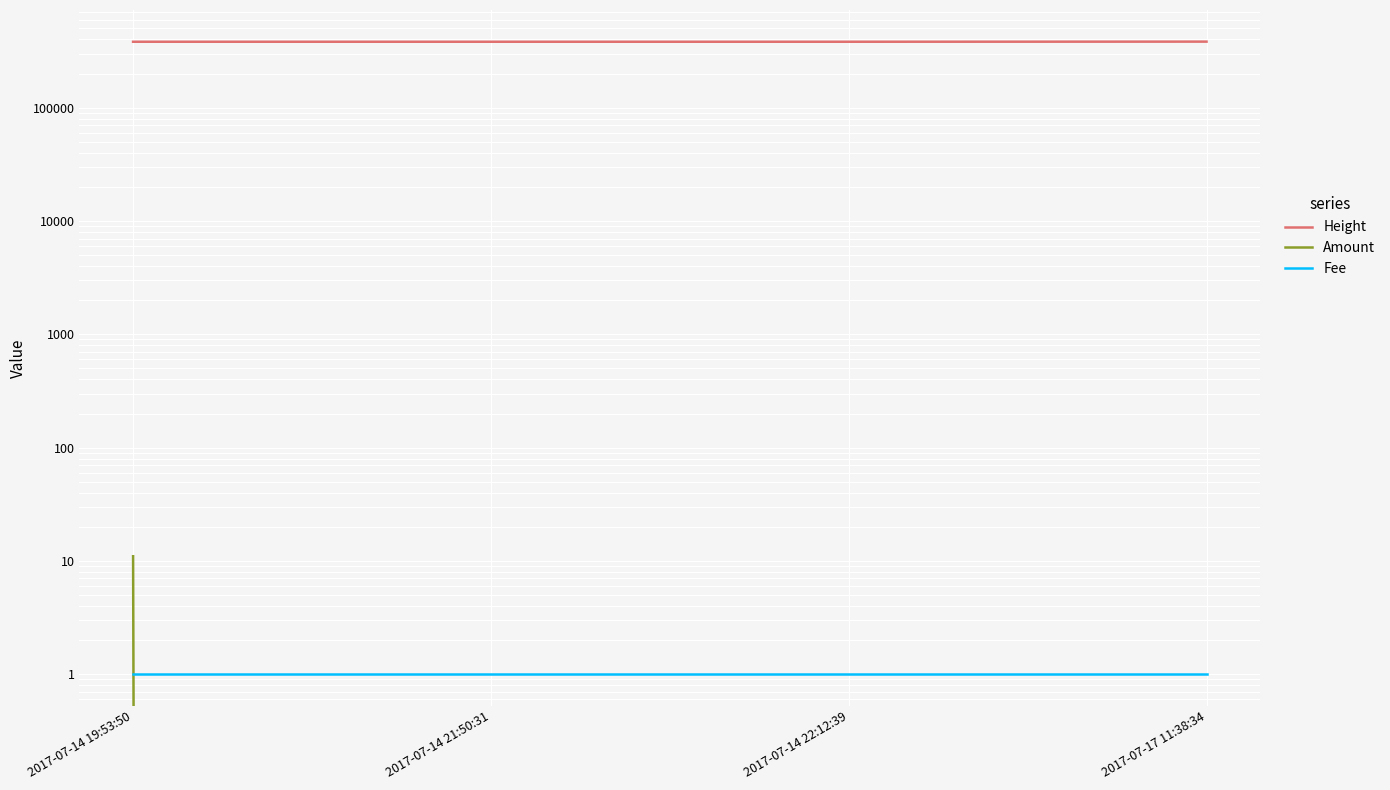

What is the average value of the Amount series?

3